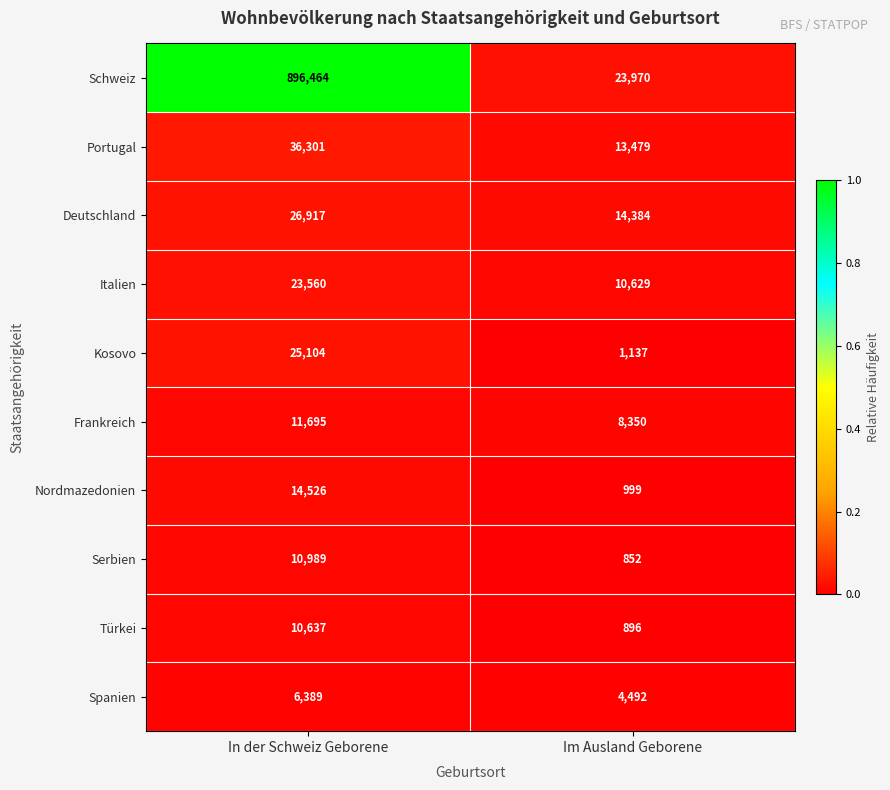

What is the difference between the highest and lowest values at Im Ausland Geborene?

23118